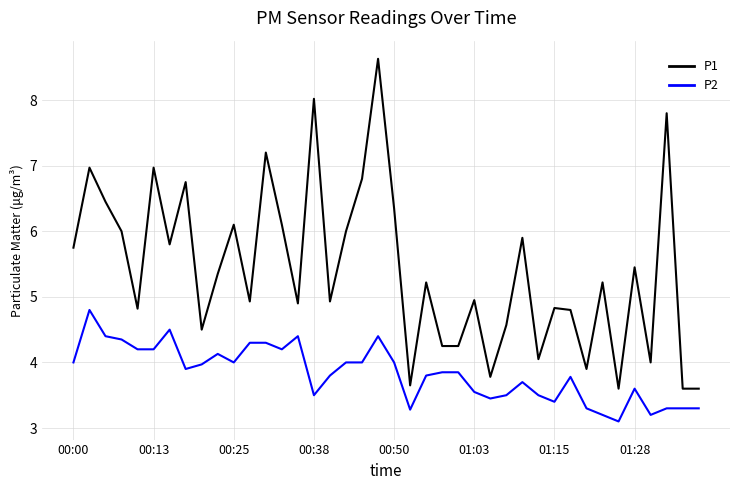

List the series in order of their peak value, highest first.

P1, P2